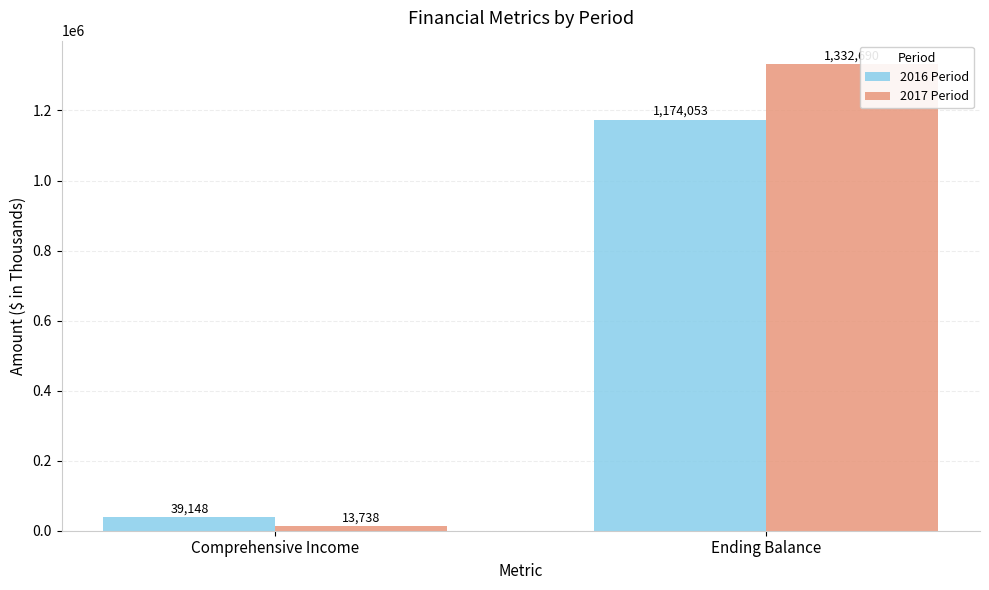

At which category is the sum across all series the highest?

Ending Balance